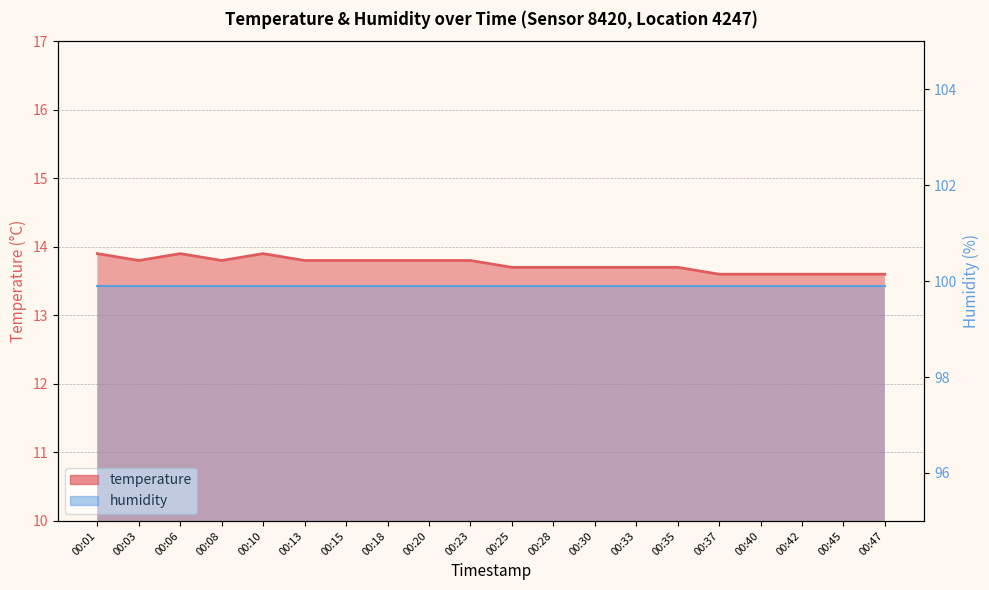

Does the chart have visible grid lines?

Yes